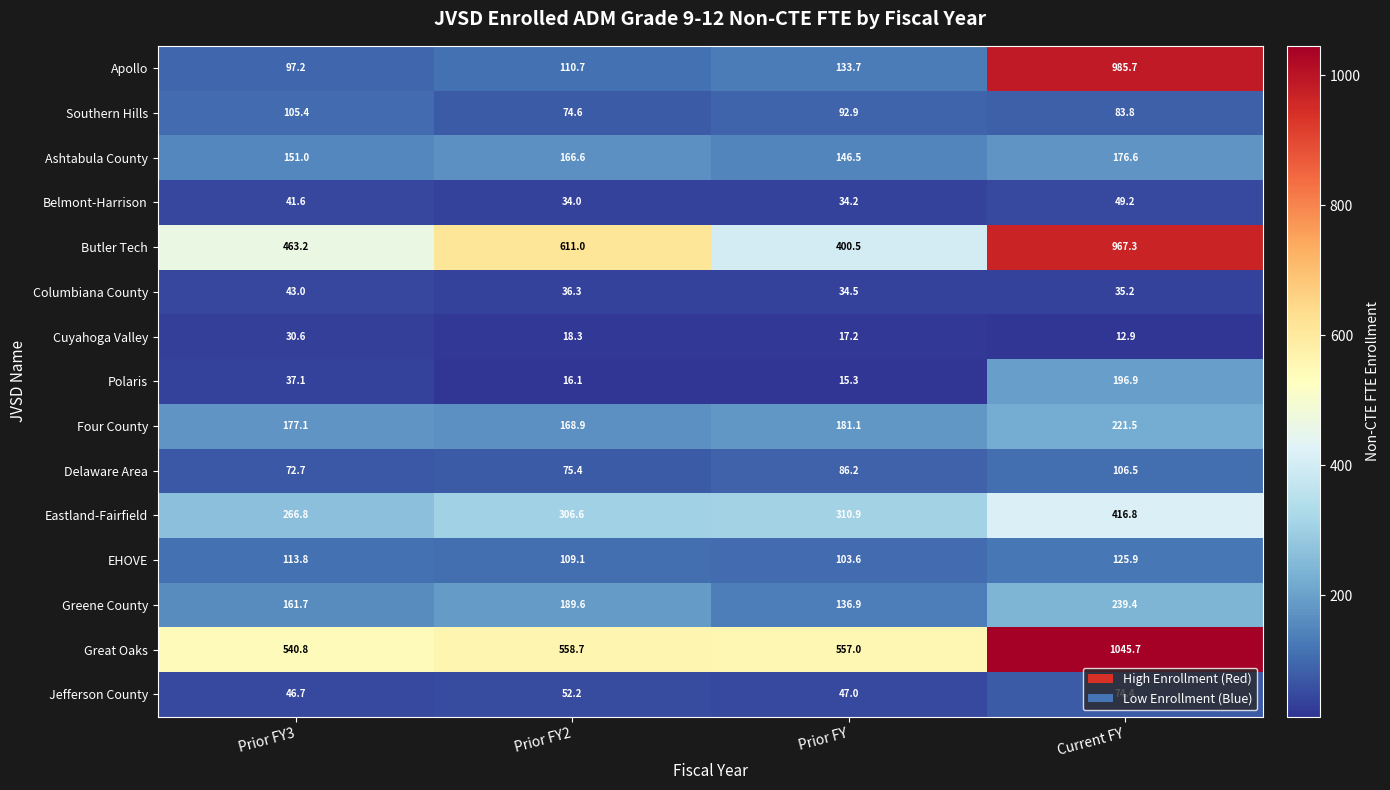

What is the difference between the Delaware Area values at Current FY and Prior FY2?

31.1